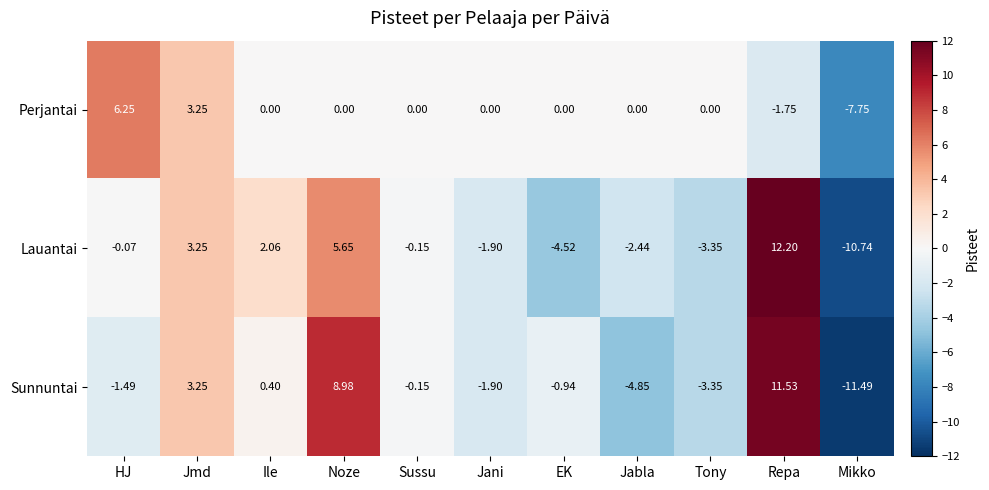

Which series has the largest range (max minus min)?

Sunnuntai